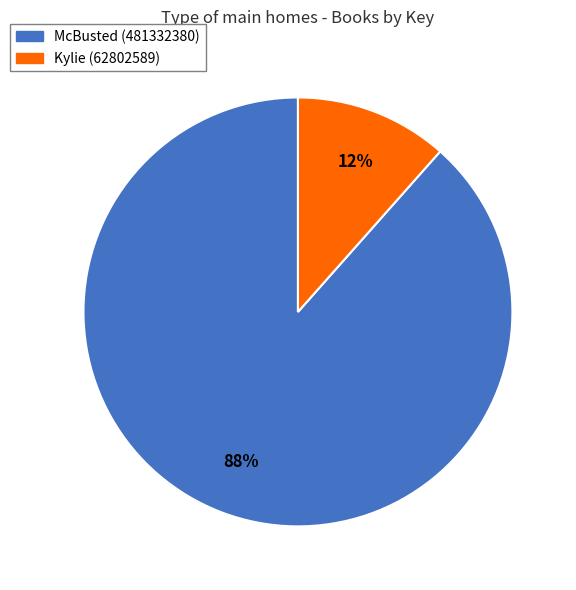

Count the number of slices in the pie.

2